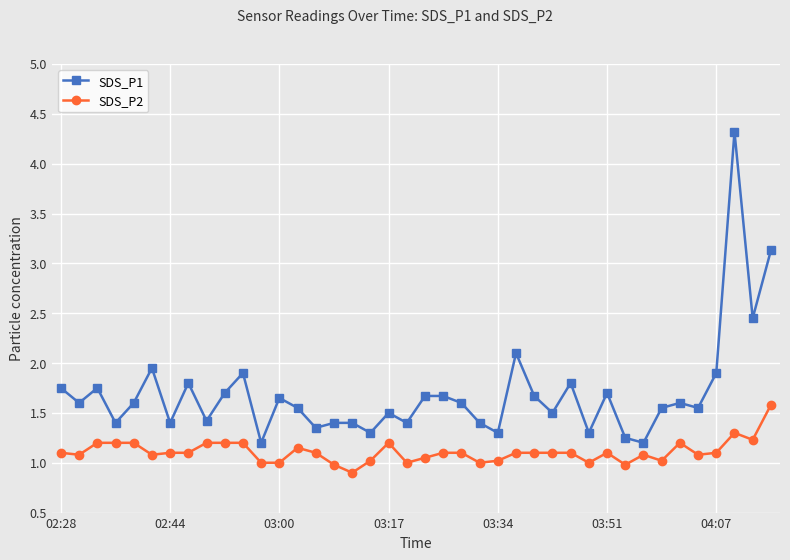

Count the number of categories in the chart.

40